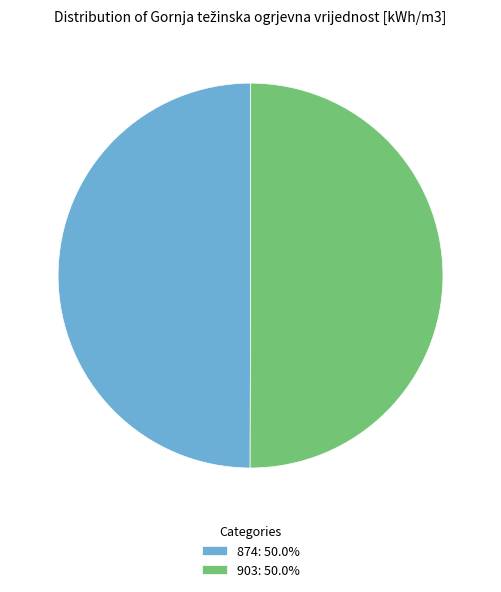

Is the sum of 903: 50.0% and 874: 50.0% greater than half?

Yes